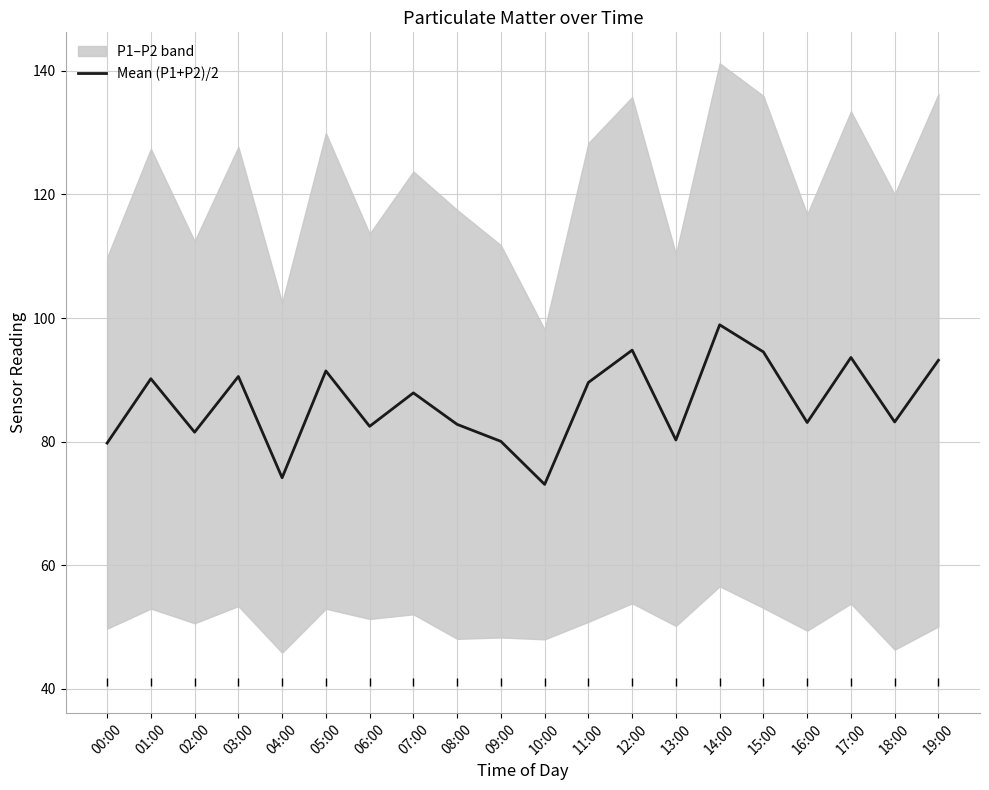

How many interior local valleys (lower than both neighbors) does the data have?

7